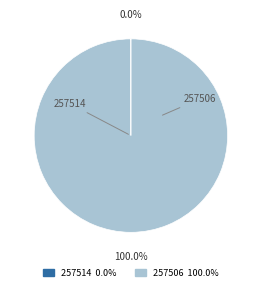

To the nearest percent, what is the combined percentage of 257506 and 257514?

100%